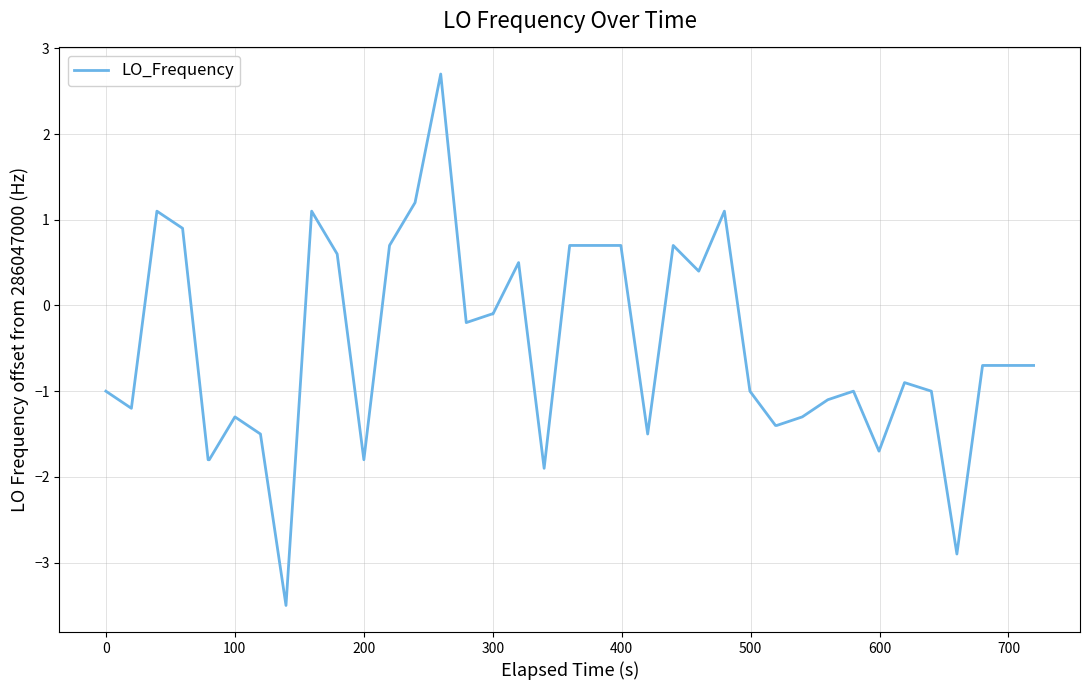

What is the smallest value displayed?

-3.5